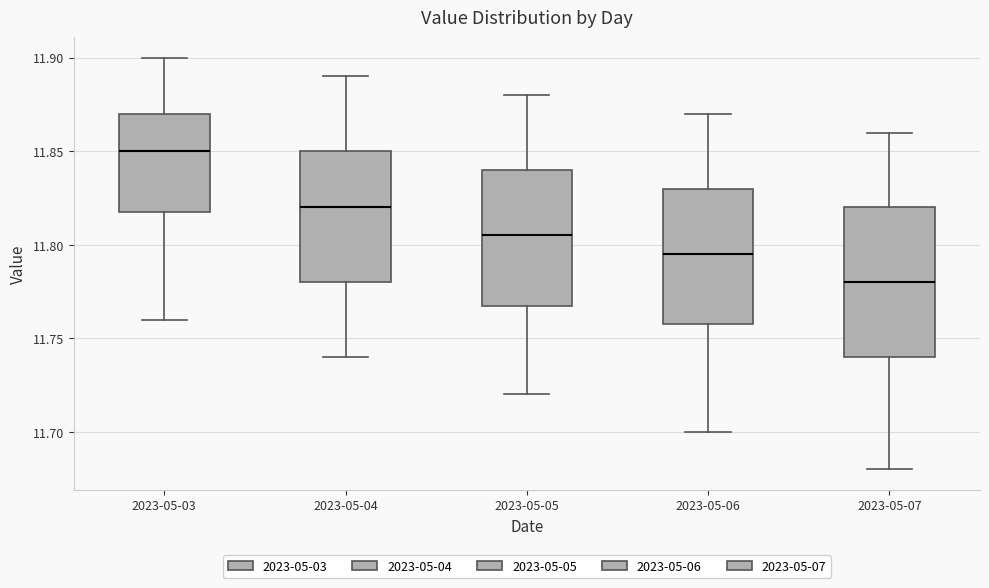

Comparing the boxes themselves (not the whiskers), which one is the tallest?

2023-05-07